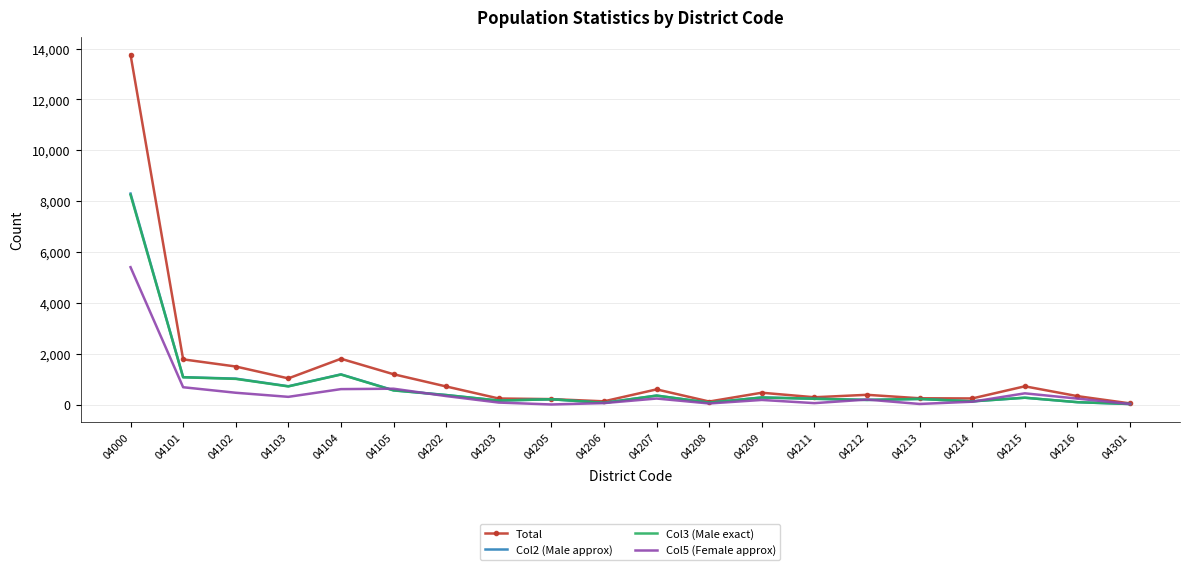

Which series has the widest spread of values?

Total